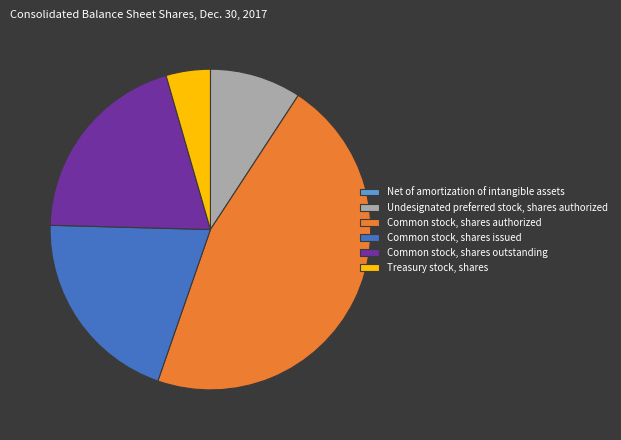

The Common stock, shares outstanding slice represents 20% of the pie. True or false?

True